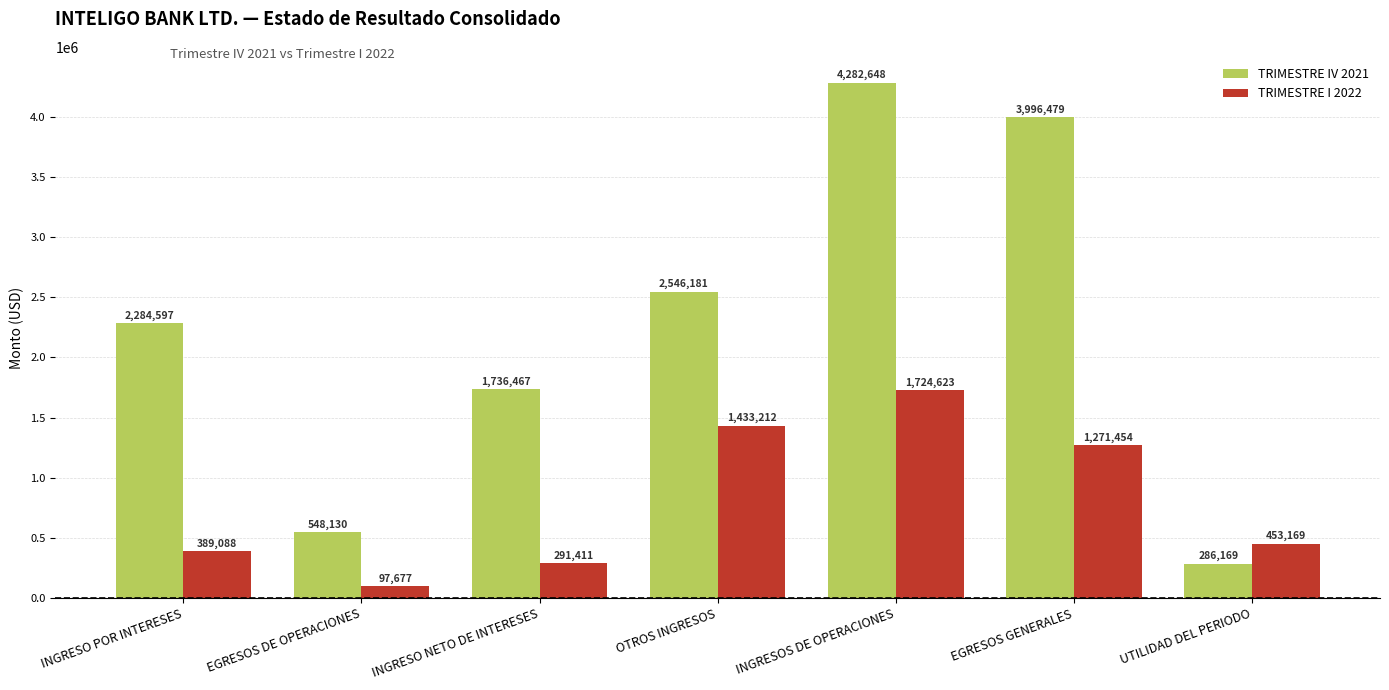

What are all the series names shown in the legend?

TRIMESTRE IV 2021, TRIMESTRE I 2022